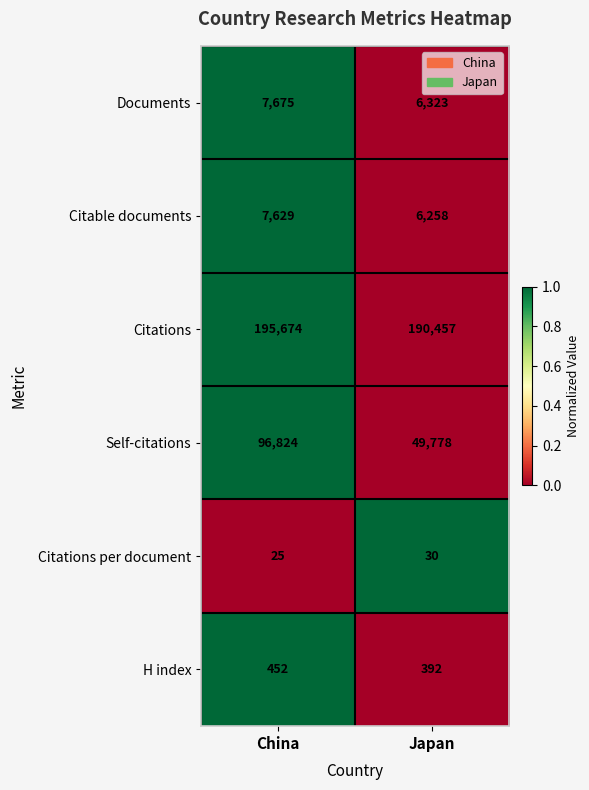

What is the difference between the highest and lowest values at China?

195649